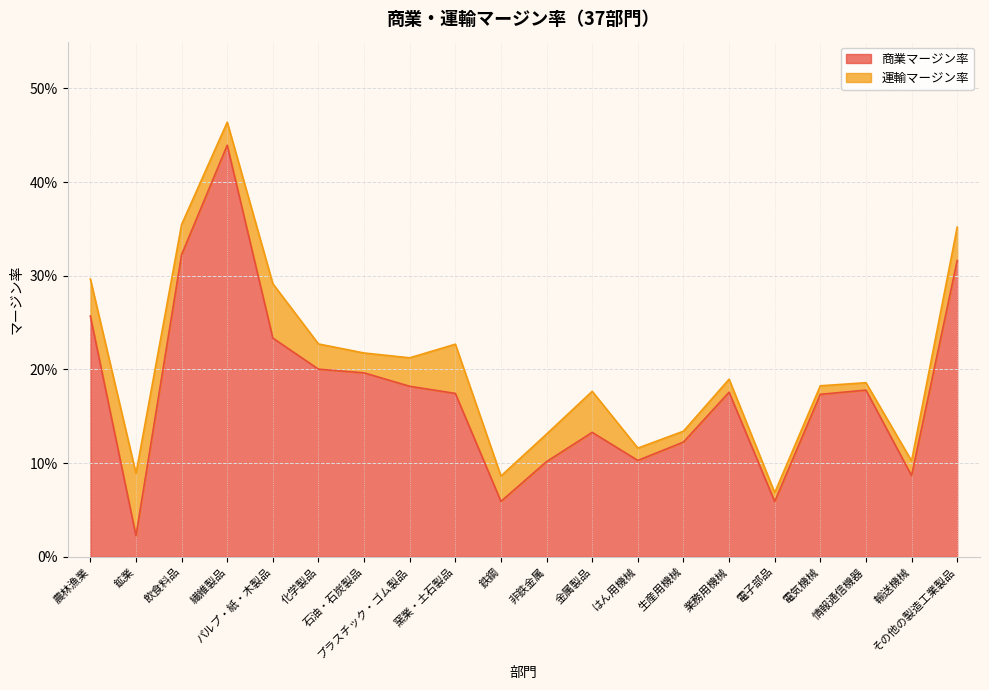

True or false: the data has more than 0 interior local peaks.

True